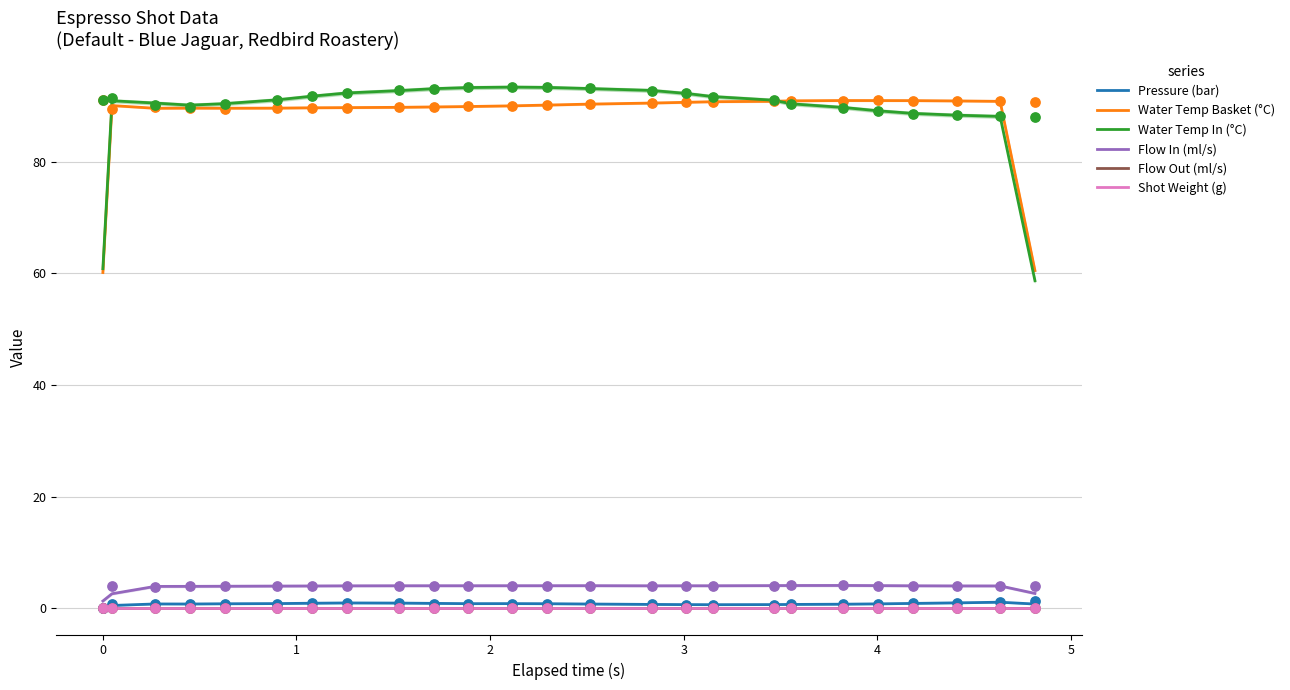

Is the value of Flow In (ml/s) at 21 greater than the value of Flow Out (ml/s) at 0?

Yes